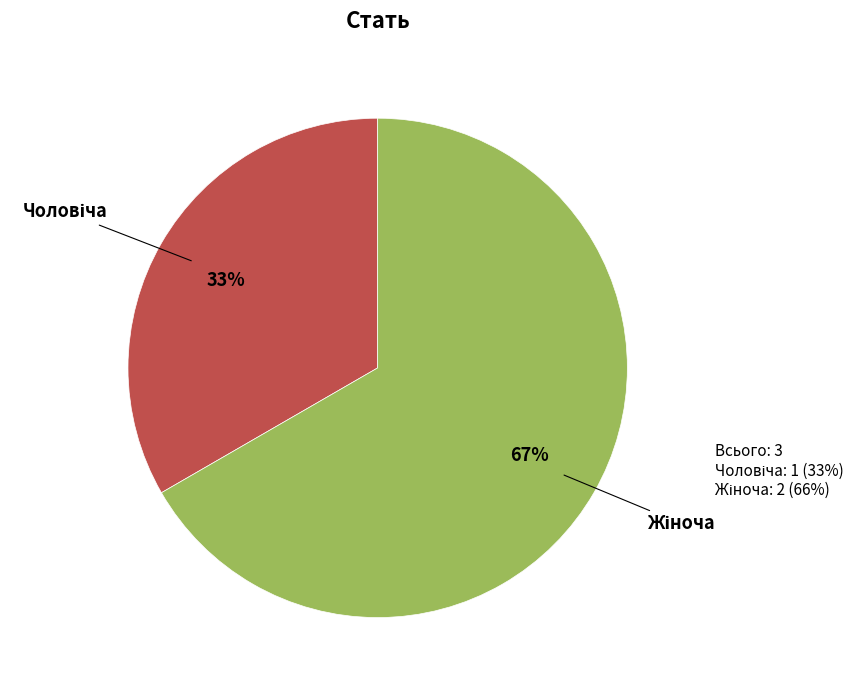

Does any single category account for the majority?

Yes